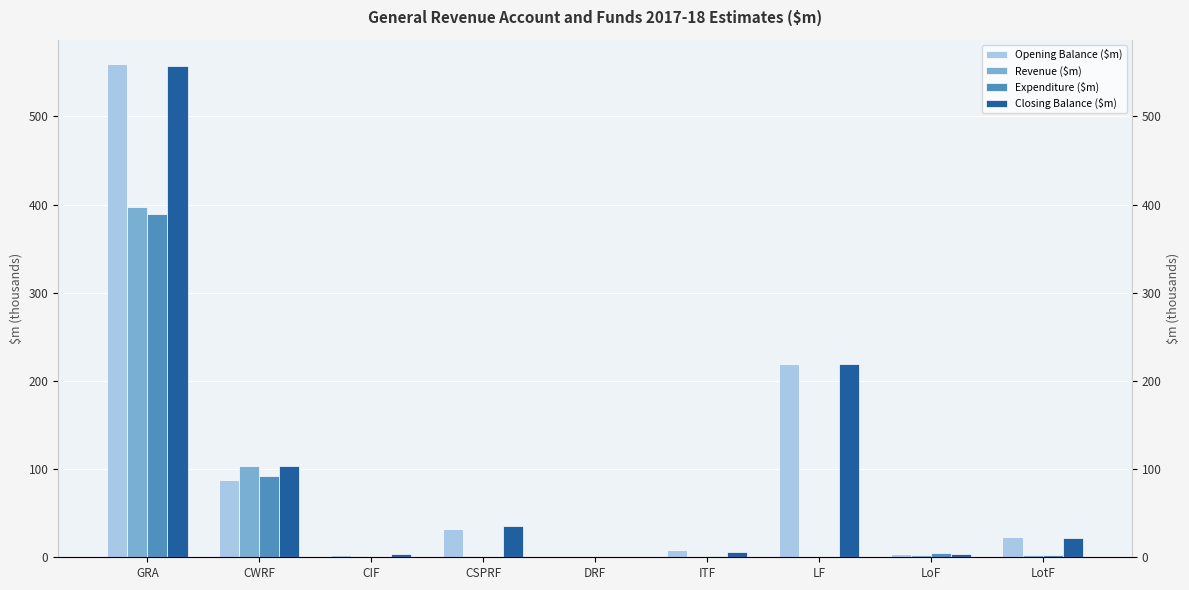

Which series has the widest spread of values?

Opening Balance ($m)